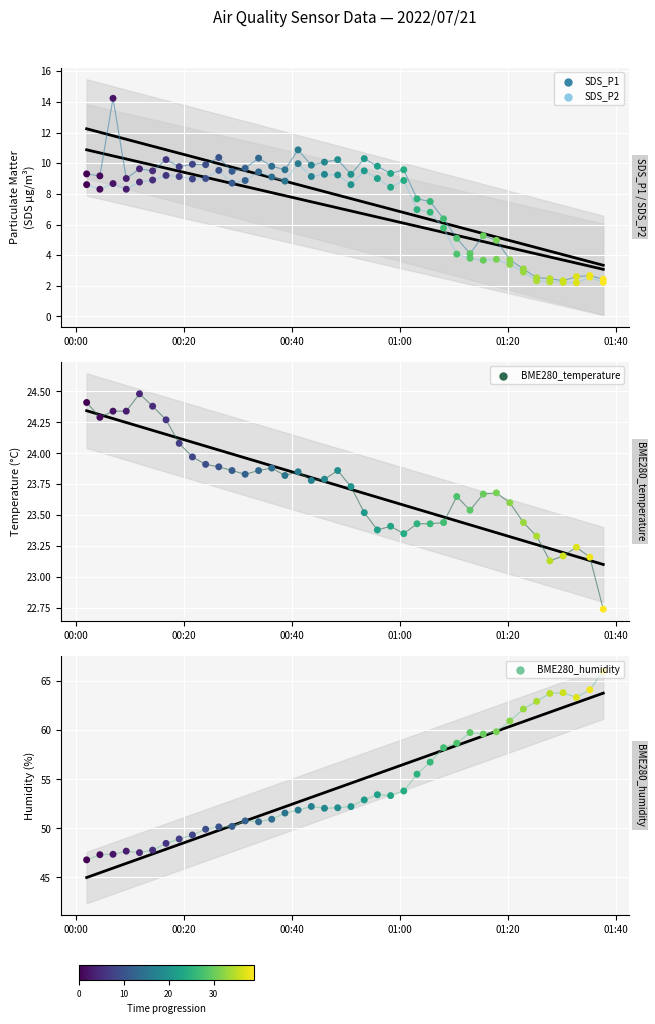

What are all the series names shown in the legend?

SDS_P1, SDS_P2, BME280_temperature, BME280_humidity